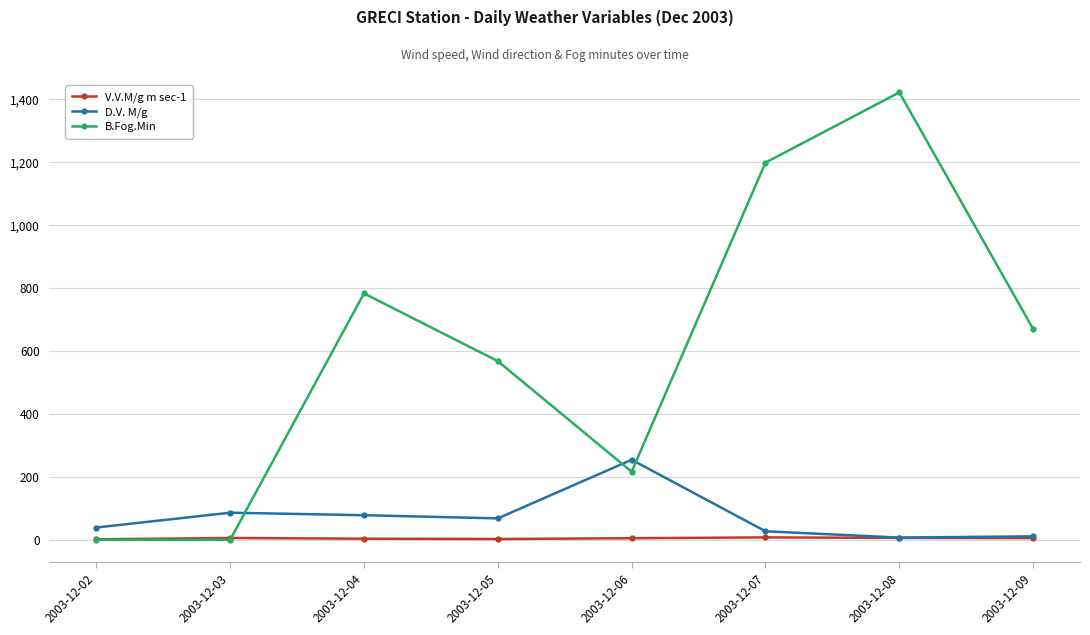

True or false: D.V. M/g has more than 1 interior local peaks.

True